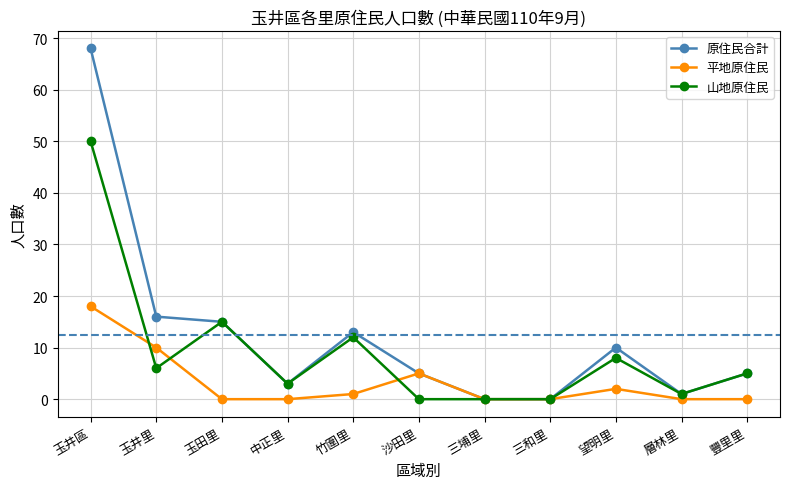

The value of 平地原住民 at 玉田里 is 9. True or false?

False